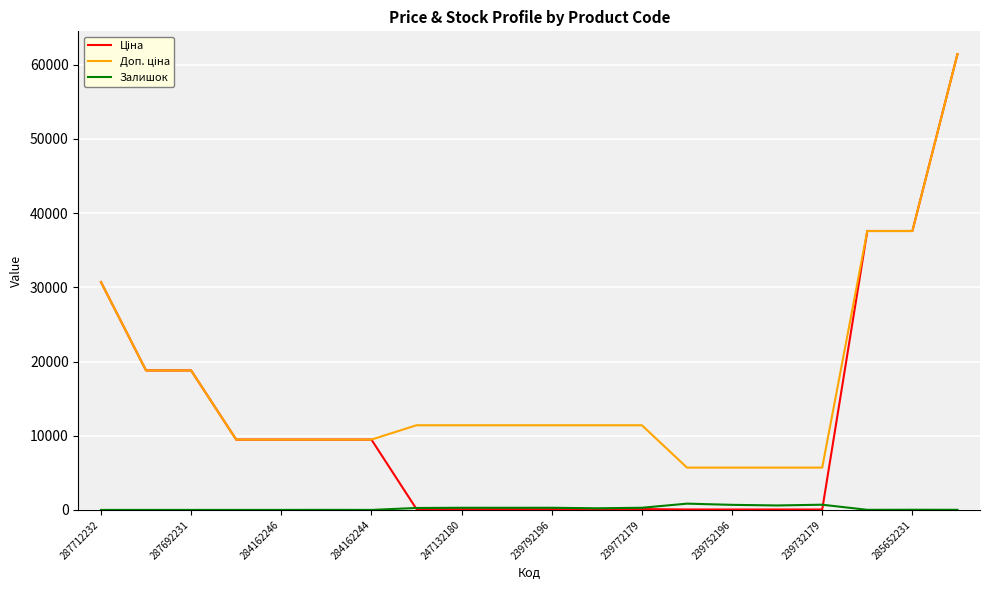

What is the maximum value shown in the chart?

61434.3